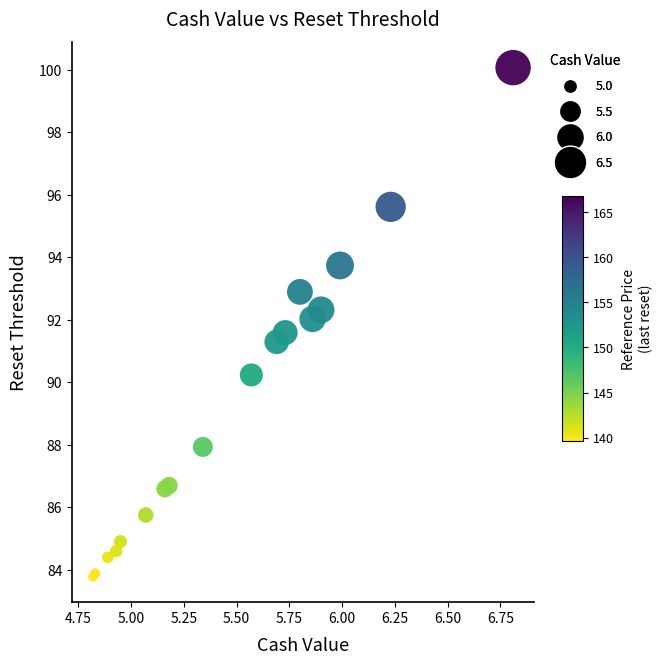

What Y value in the scatter plot is closest to 91?

91.3